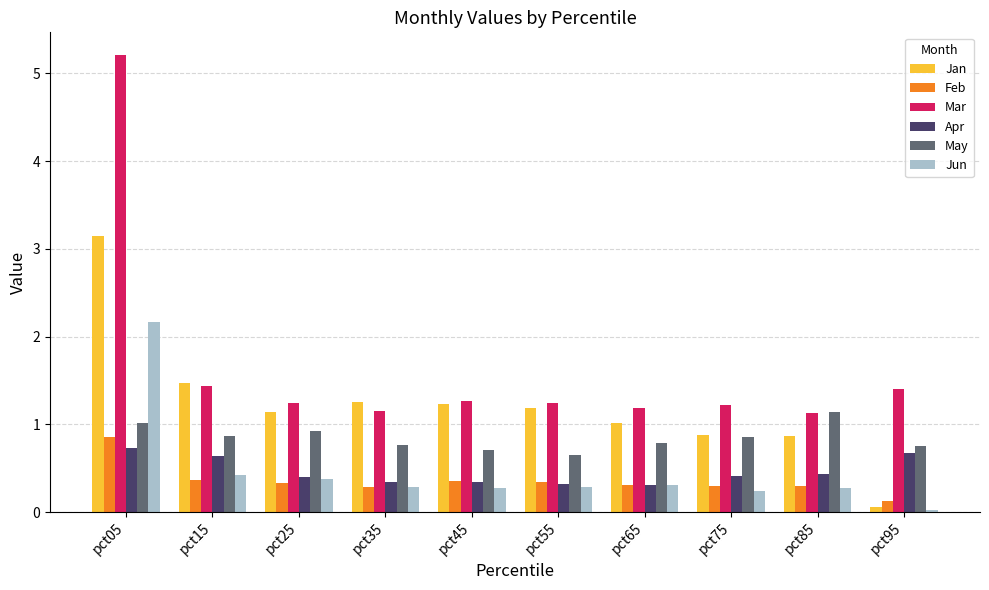

Which series has the largest range (max minus min)?

Mar